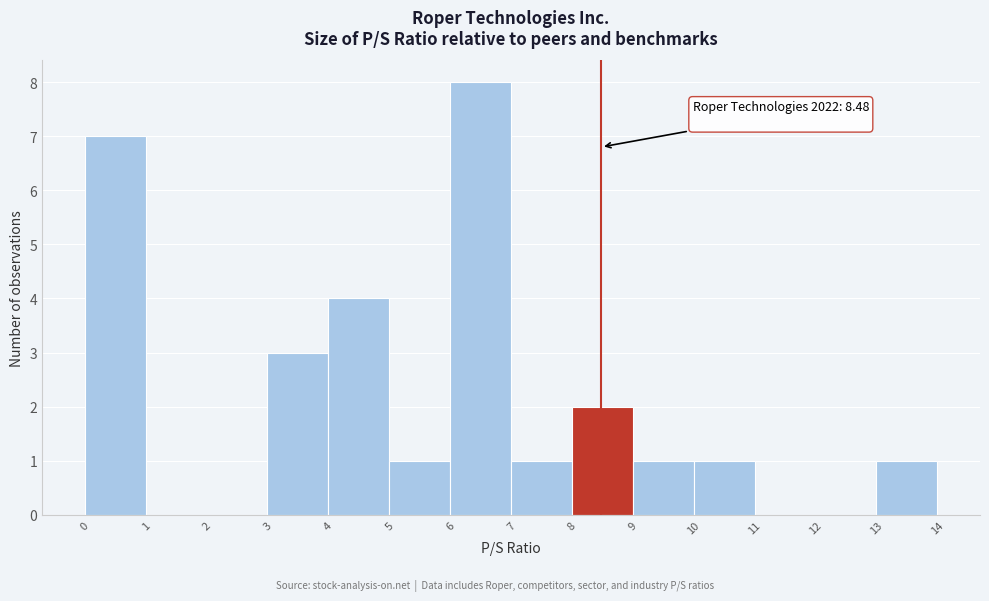

Over which range of the x-axis is the bar tallest?

6 to 7